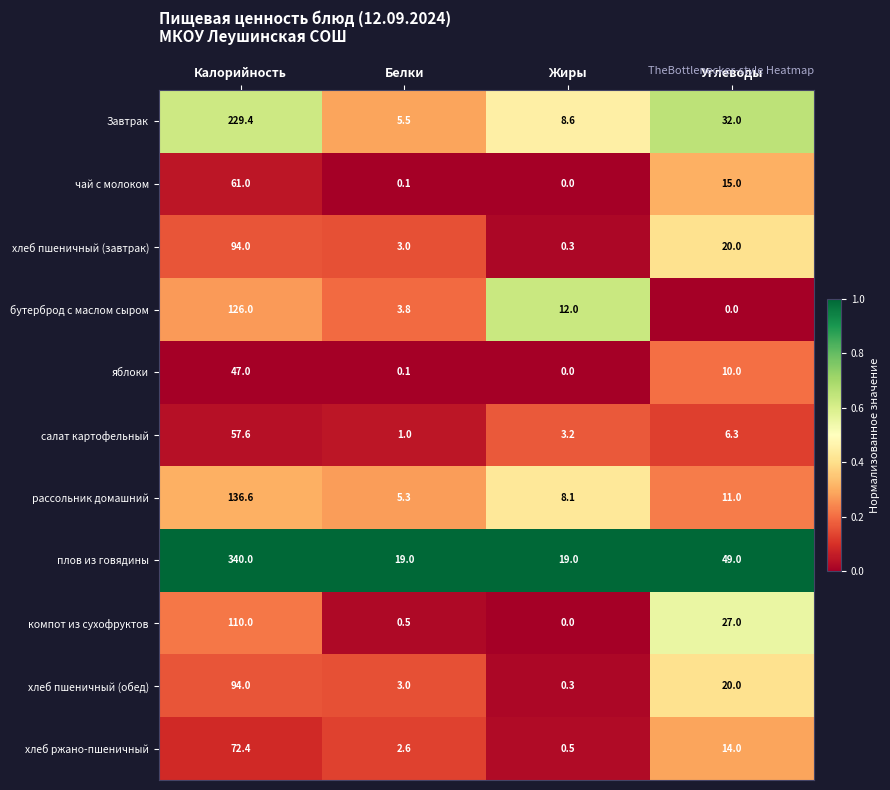

Count the number of data series in this chart.

11